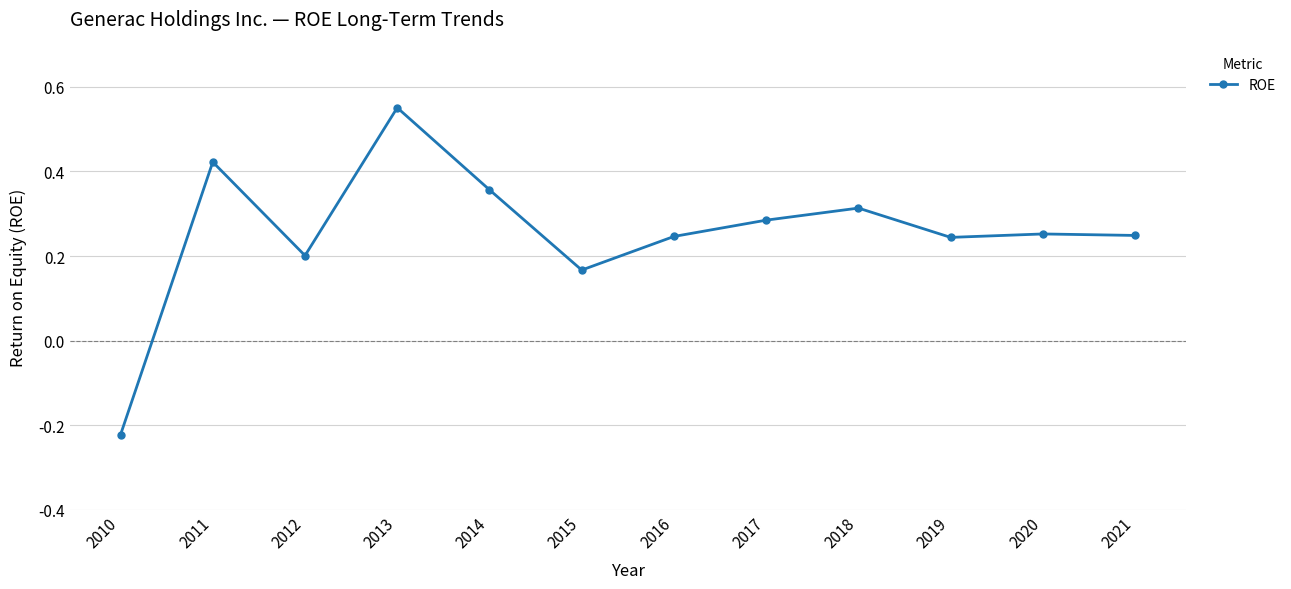

Where is the first local maximum?

2011